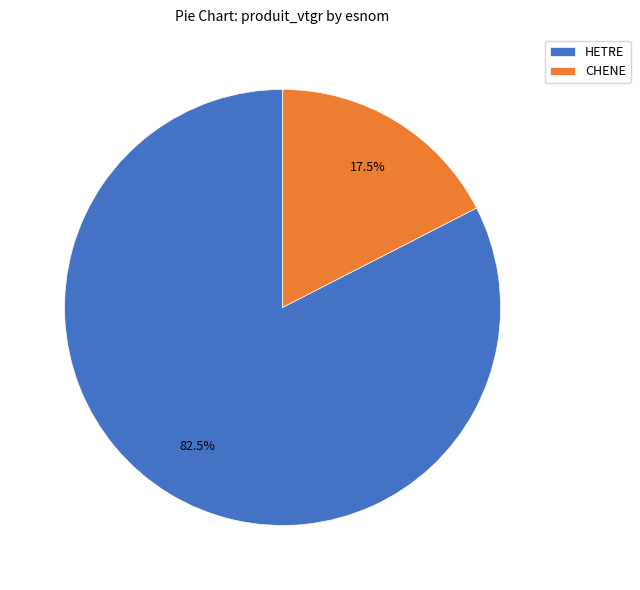

What is the smallest slice in the pie chart?

CHENE